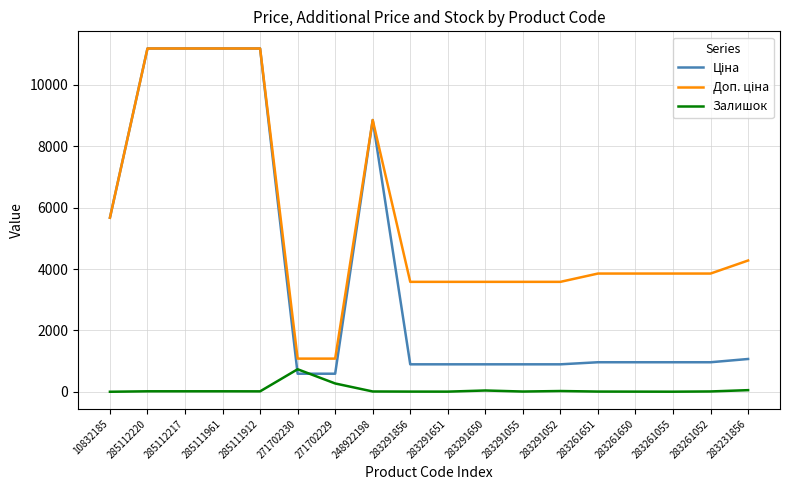

What position from the right is 283261052?

2